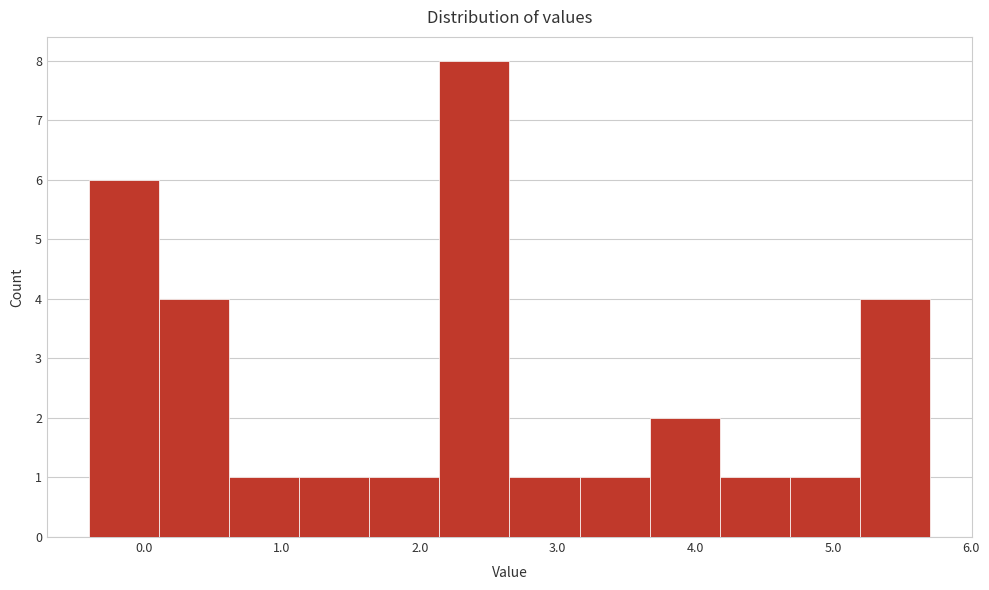

How tall is the bar that spans 0.6 to 1.1 on the x-axis? Neither the bar edges nor the heights are printed on the chart, so give them approximately, as read against the axes.

1